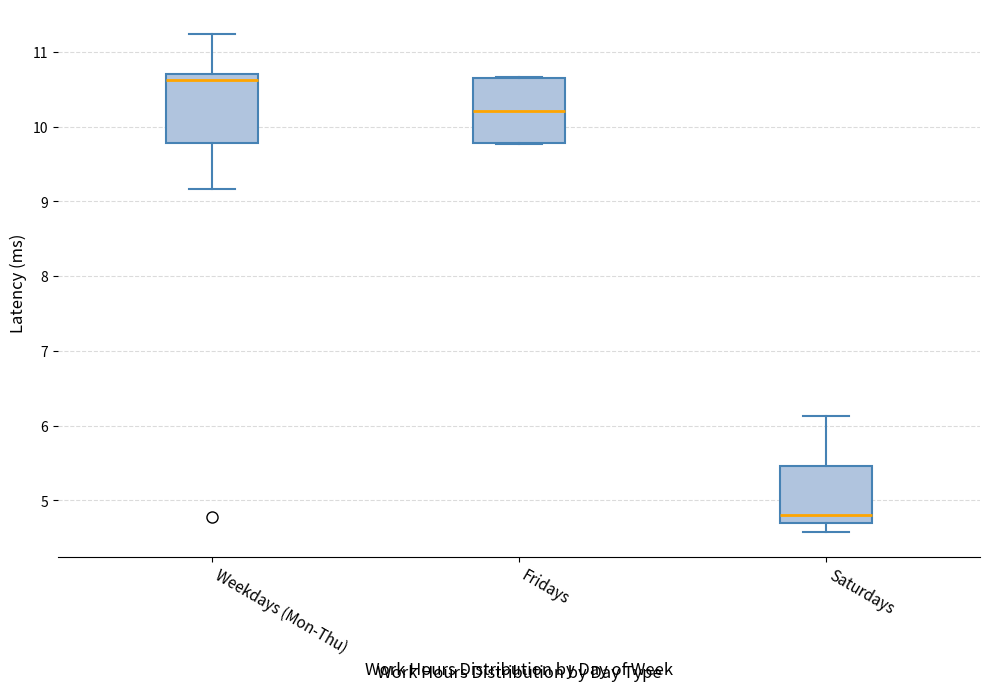

Reading left to right, read every box against the y-axis: the position of its median line, the range the box covers, and the ends of its whiskers. The values are not printed on the chart, so give them approximately, as read against the axis.

Weekdays (Mon-Thu): median 10.6, box 9.8 to 10.7, whiskers 9.2 to 11.2
Fridays: median 10.2, box 9.8 to 10.6, whiskers 9.8 to 10.7
Saturdays: median 4.8, box 4.7 to 5.5, whiskers 4.6 to 6.1